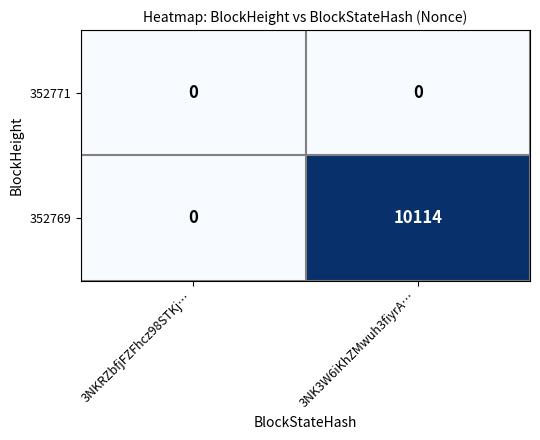

True or false: 352769 has a value of -5305 at 3NKRZbfjFZFhcz98STKj….

False